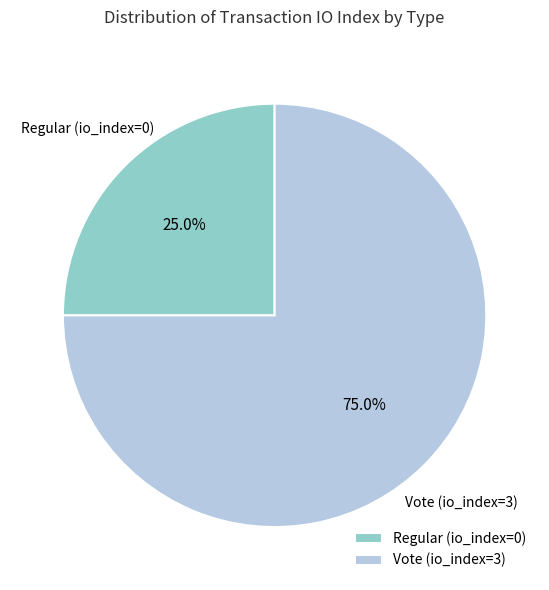

Rank the categories by value from highest to lowest.

Vote (io_index=3), Regular (io_index=0)